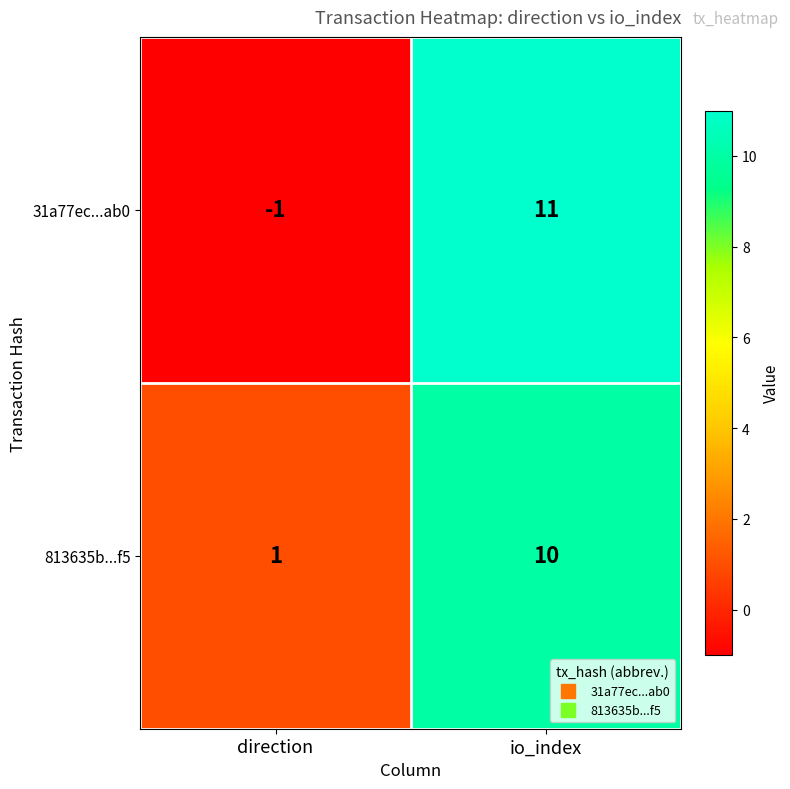

At which category is the sum across all series the highest?

io_index